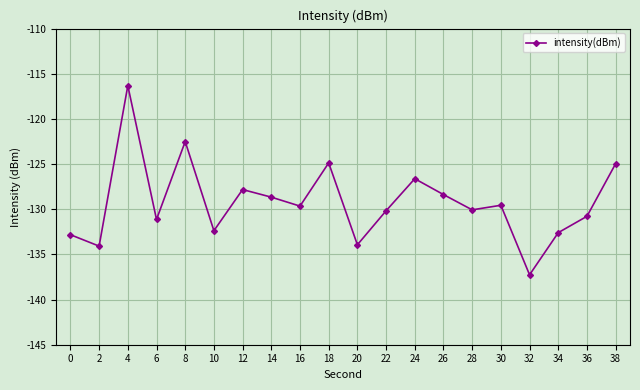

How many interior local peaks (higher than both neighbors) does the data have?

6